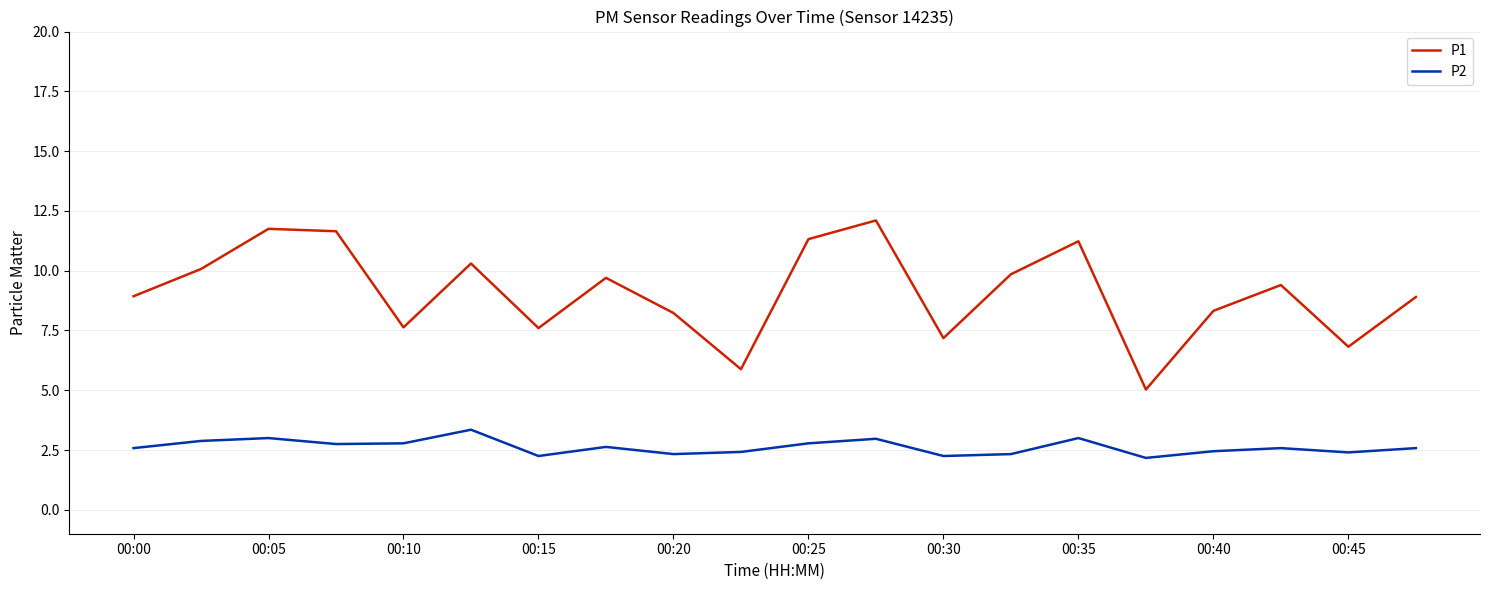

What is the highest value of the P1 series?

12.1